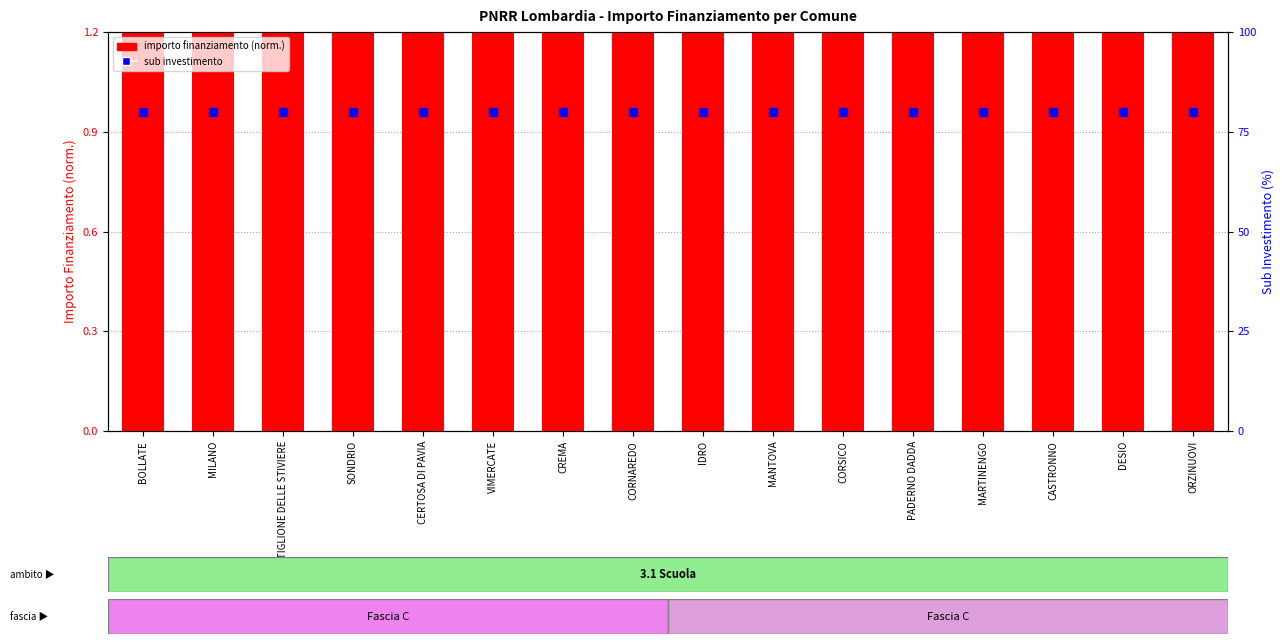

Which series has the widest spread of Y values?

importo finanziamento (norm.)